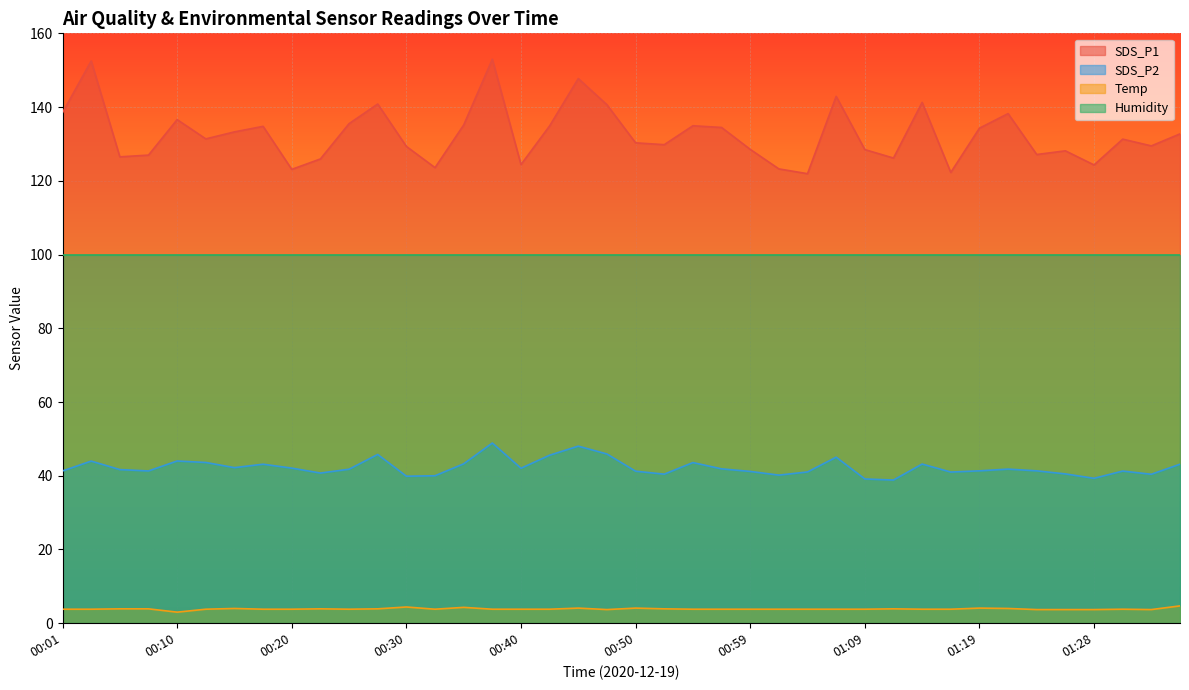

True or false: SDS_P2 and Temp intersect in this chart.

False